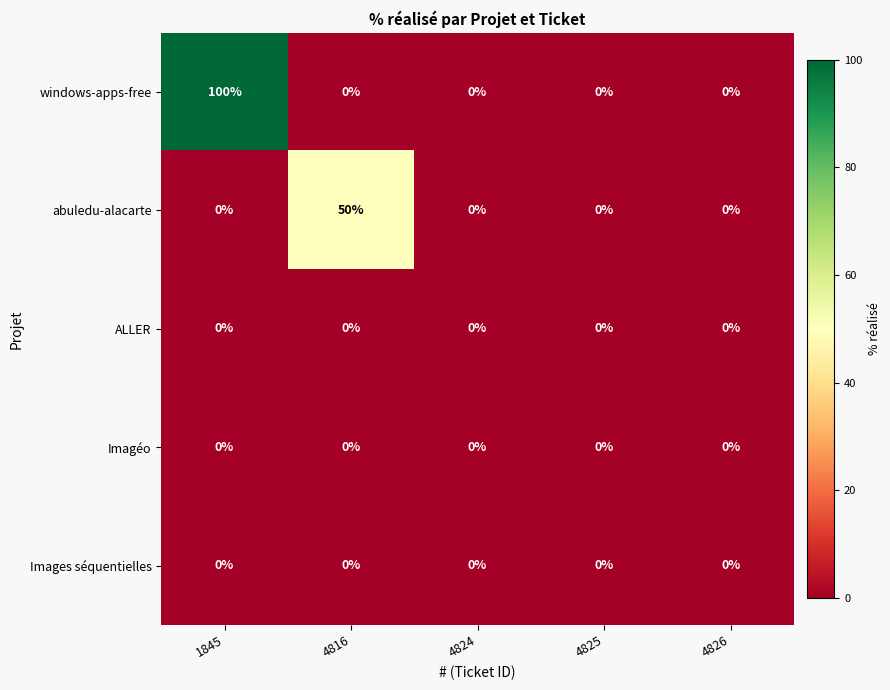

Which series has the largest total across all categories?

windows-apps-free